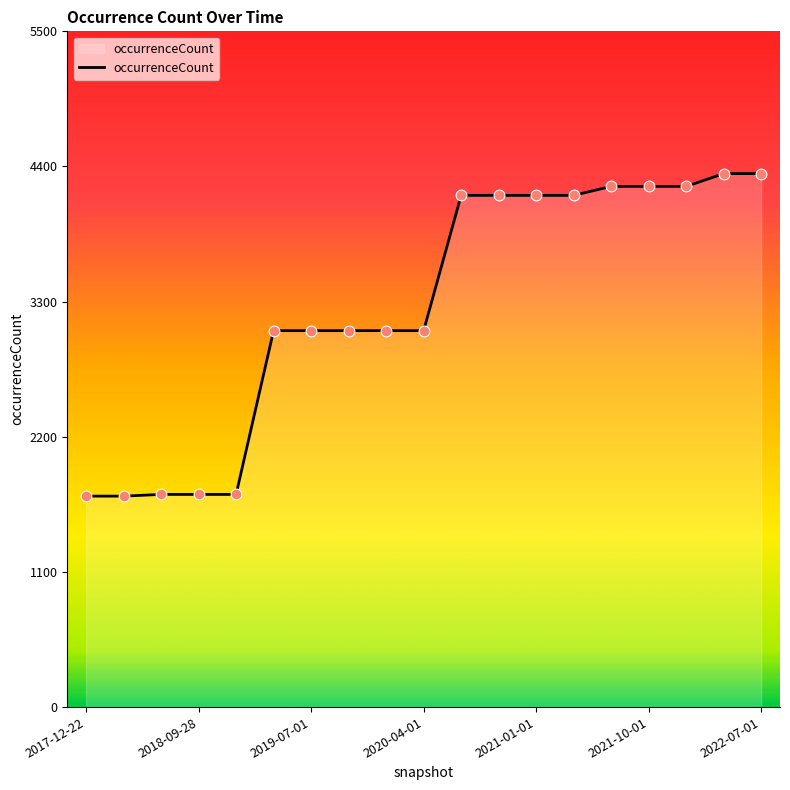

What is the greatest value displayed?

4342